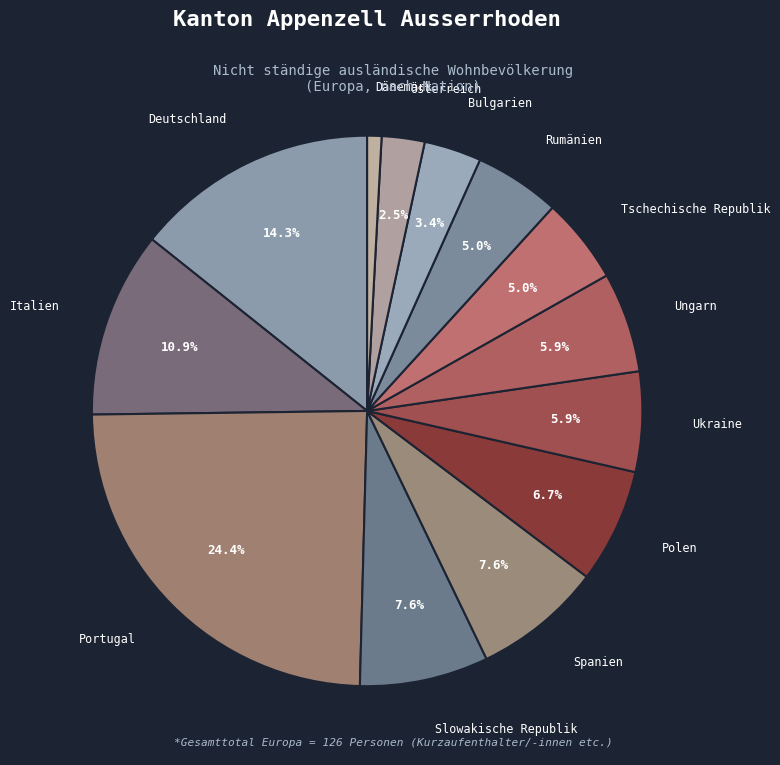

The Spanien slice represents 8% of the pie. True or false?

True